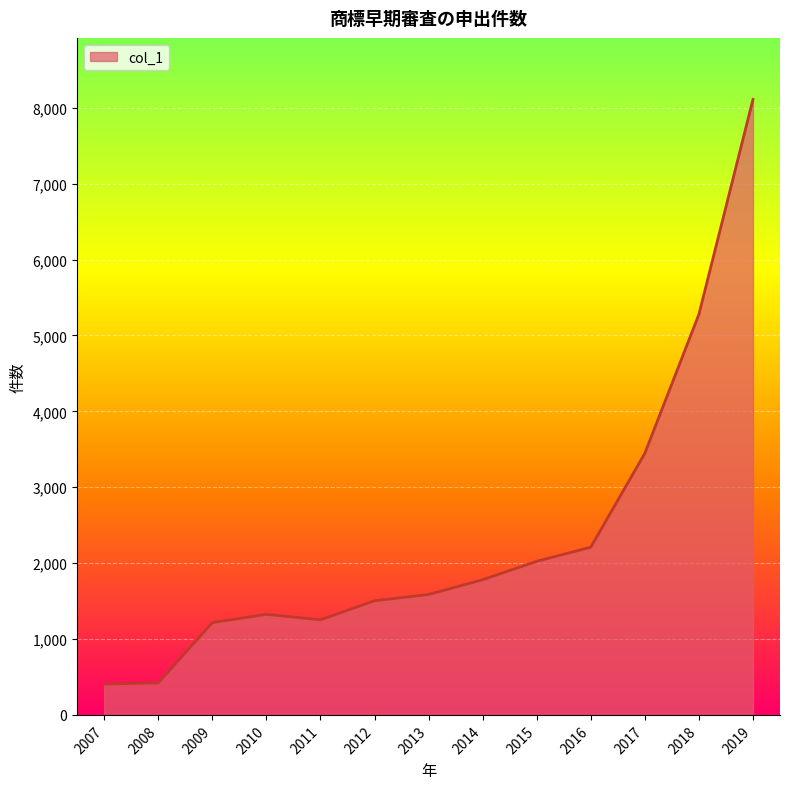

What is the difference between the values at 2017 and 2010?

2122